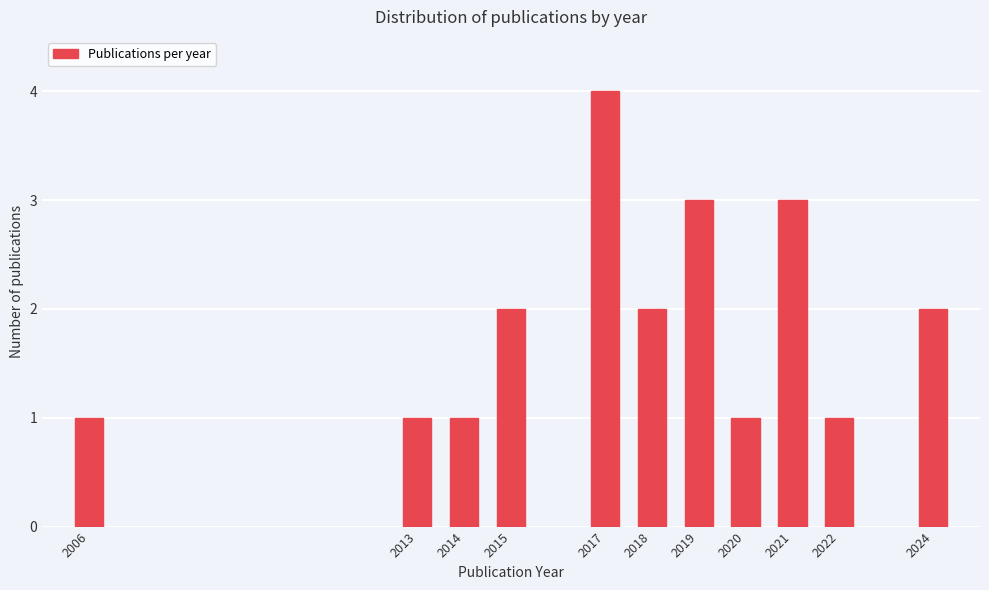

Reading right to left, list all the values displayed in this chart.

2024=2	2022=1	2021=3	2020=1	2019=3	2018=2	2017=4	2015=2	2014=1	2013=1	2006=1